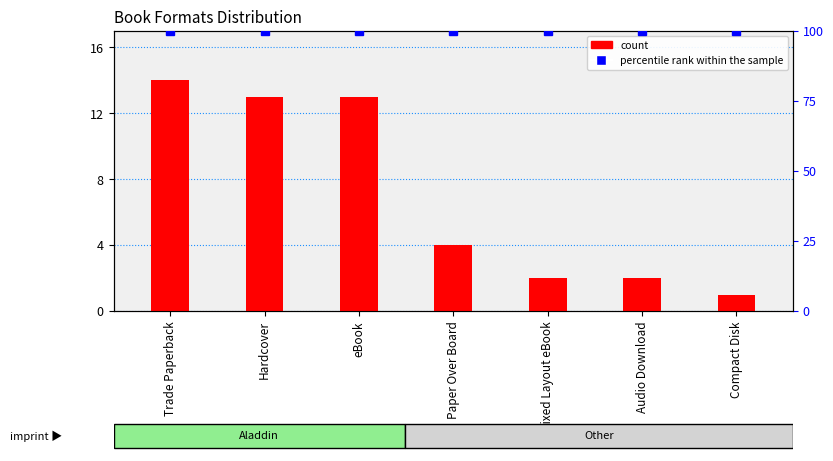

What is the label of the 3rd bar from the right?

Fixed Layout eBook